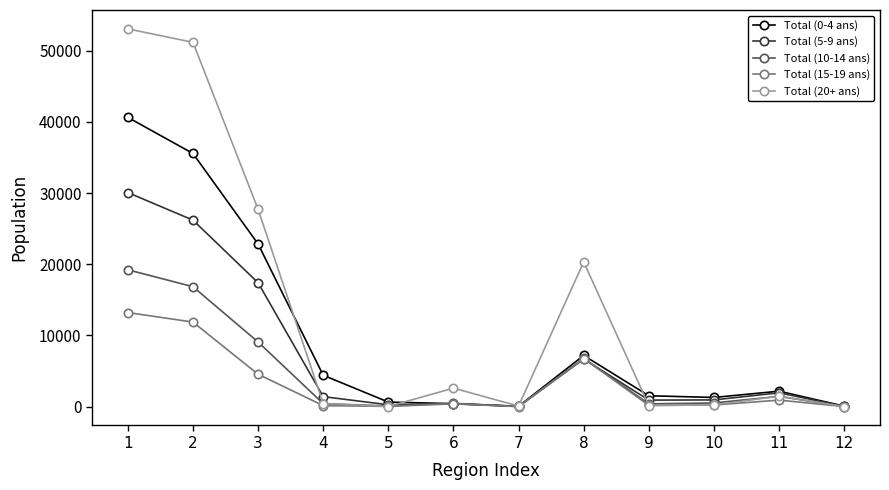

Which series has the widest spread of values?

Total (20+ ans)